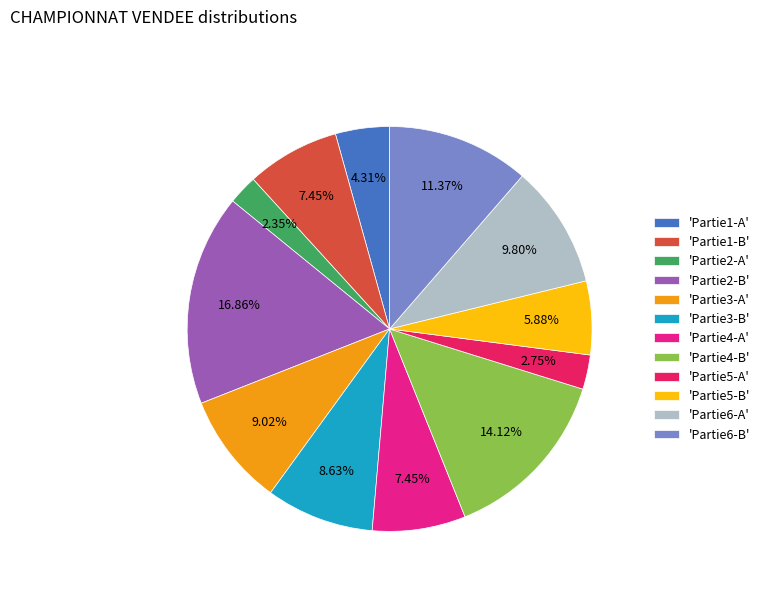

What is the ratio of the value at 'Partie2-A' to the value at 'Partie3-A'?

0.3